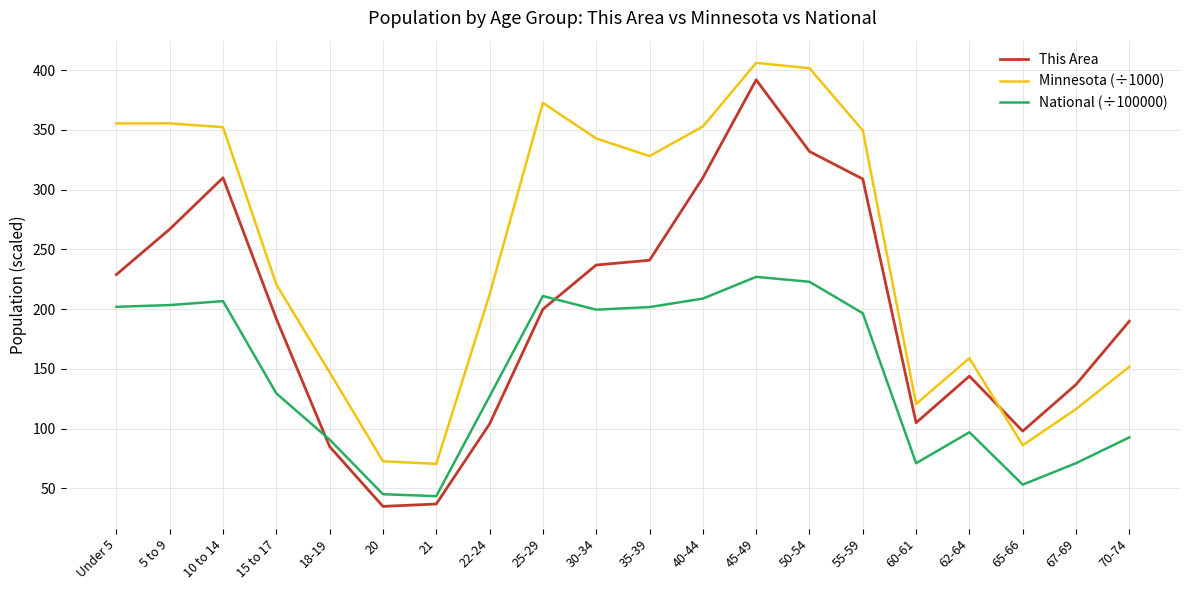

List the series in order of their peak value, highest first.

Minnesota (÷1000), This Area, National (÷100000)